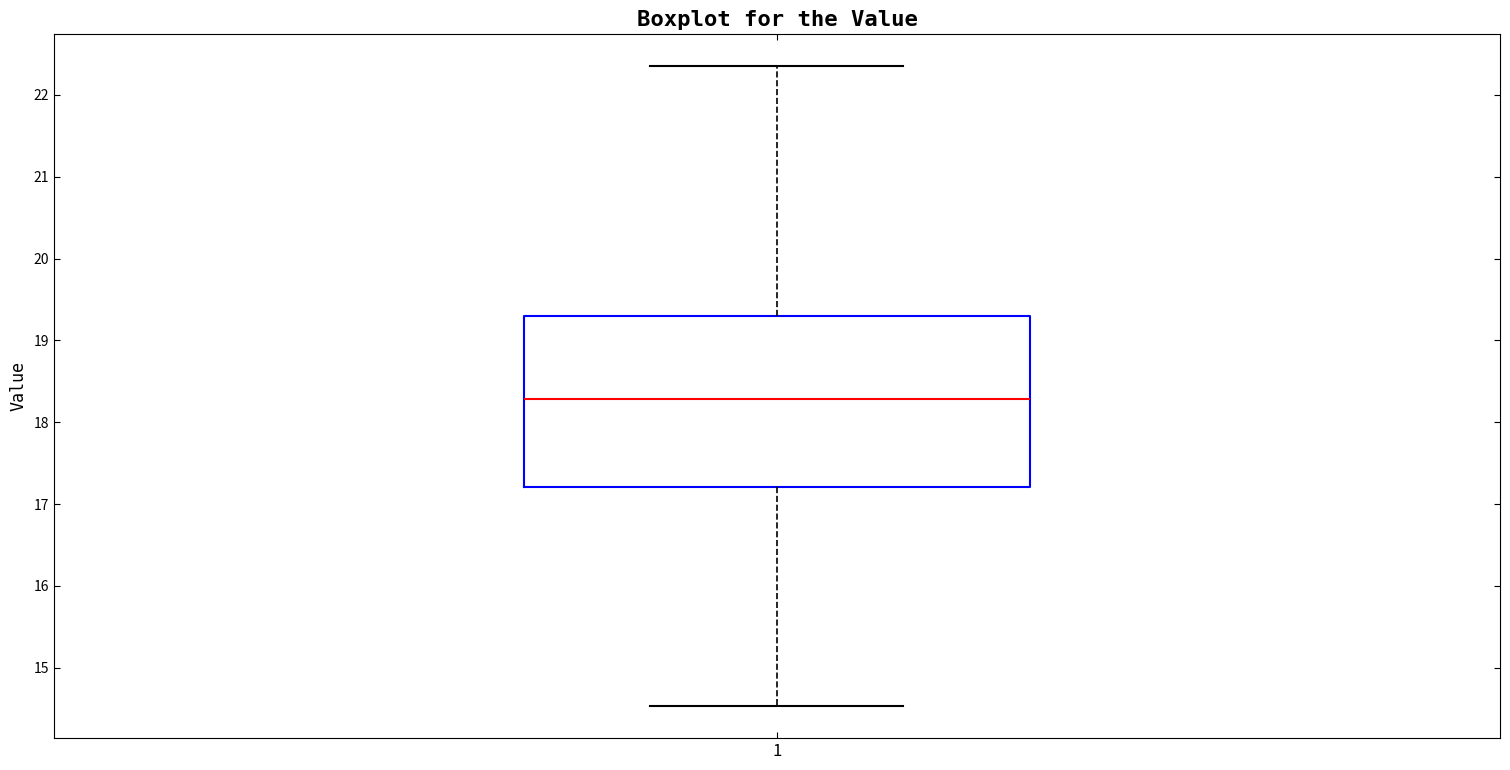

Where does the median line of the box at x = 1 sit on the y-axis? The values are not printed on the chart, so give them approximately, as read against the axis.

18.3